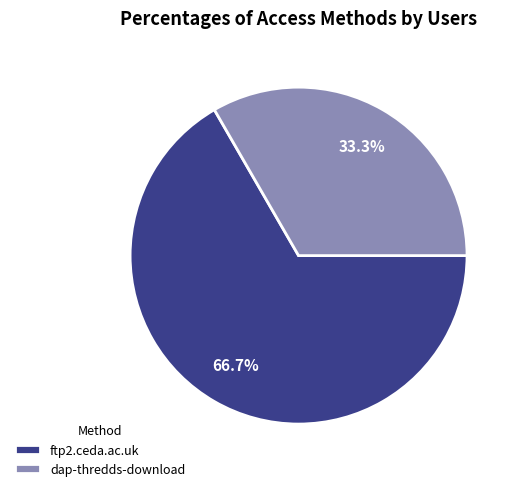

How many segments does this pie chart have?

2